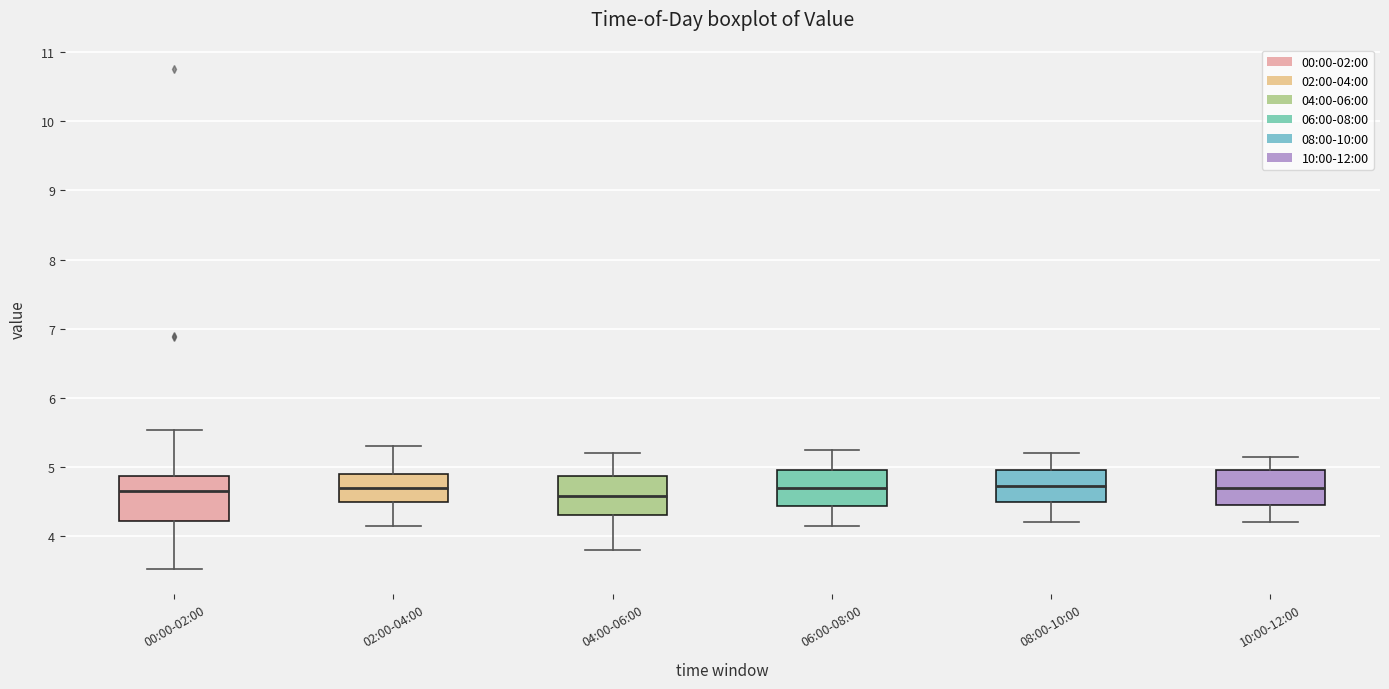

Where is the lower edge of the box for 04:00-06:00 on the y-axis? The values are not printed on the chart, so give them approximately, as read against the axis.

4.3